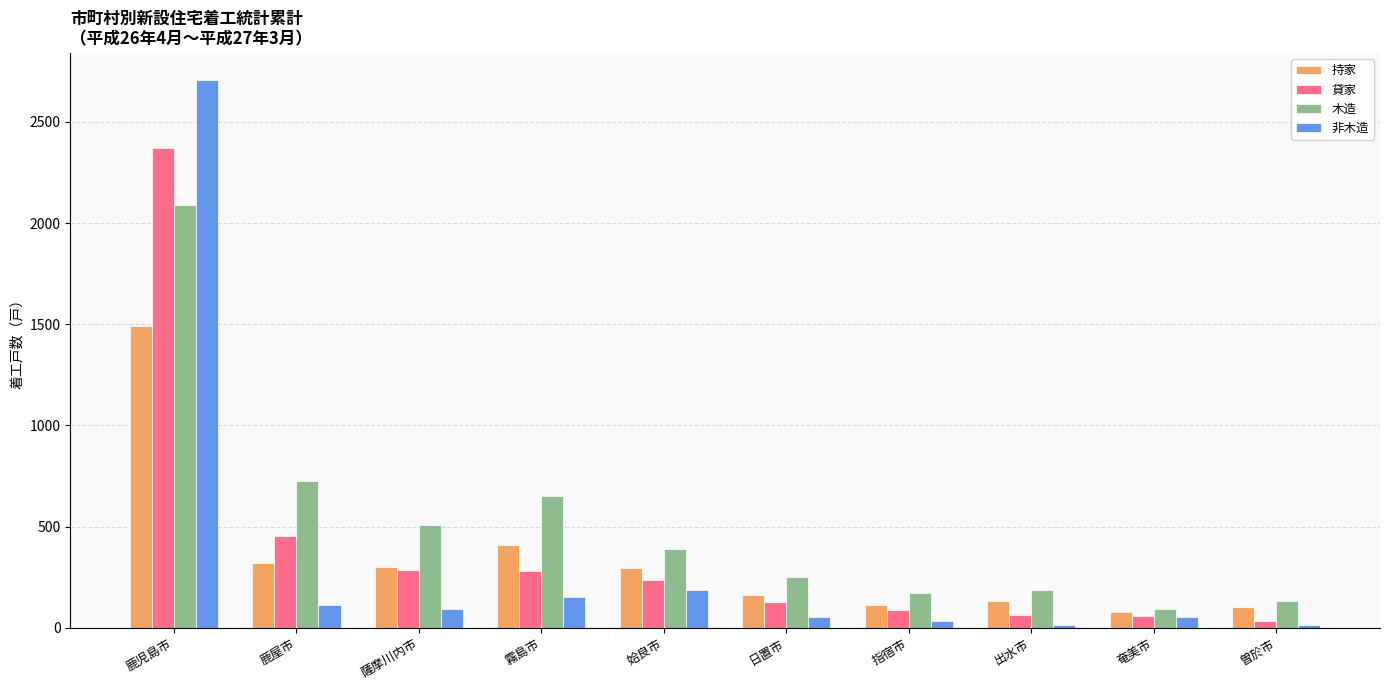

What is the difference between the second highest and minimum values in the 非木造 series?

176